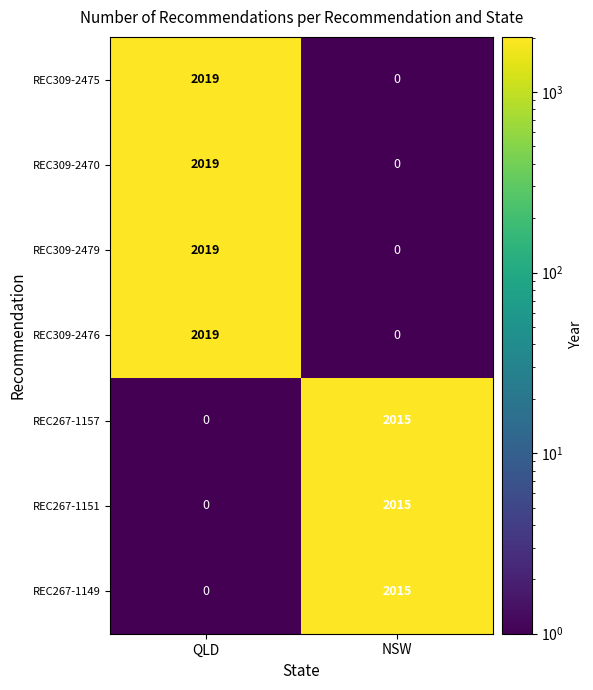

Reading left to right, what are all the values shown in this chart?

REC309-2475: 2019	0
REC309-2470: 2019	0
REC309-2479: 2019	0
REC309-2476: 2019	0
REC267-1157: 0	2015
REC267-1151: 0	2015
REC267-1149: 0	2015